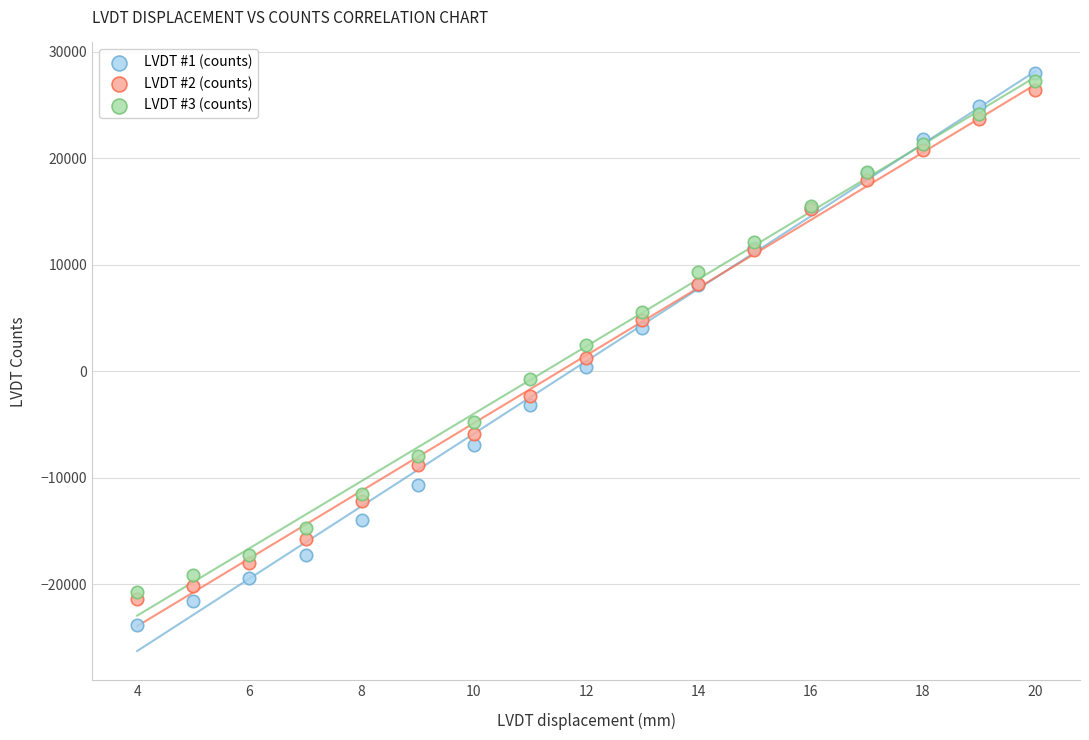

What is the X range (max minus min) for the scatter plot?

16